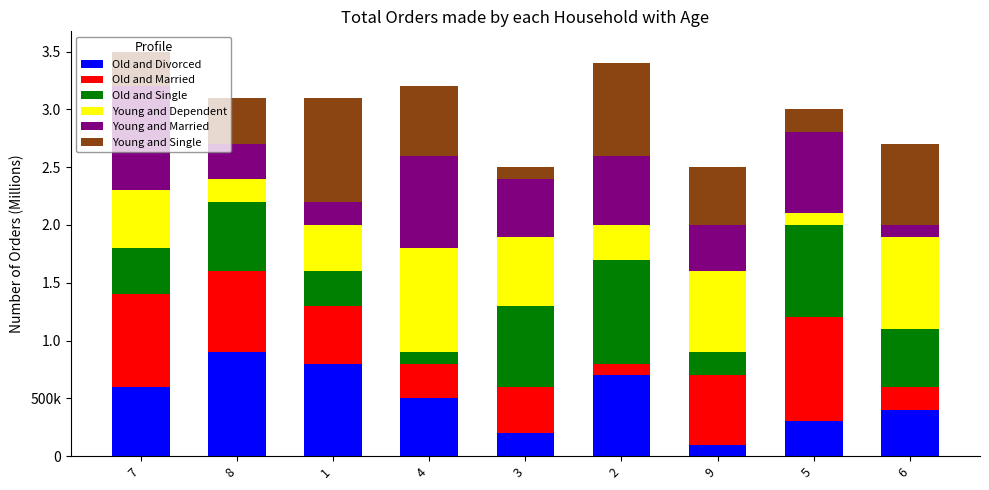

What are all the series names shown in the legend?

Old and Divorced, Old and Married, Old and Single, Young and Dependent, Young and Married, Young and Single